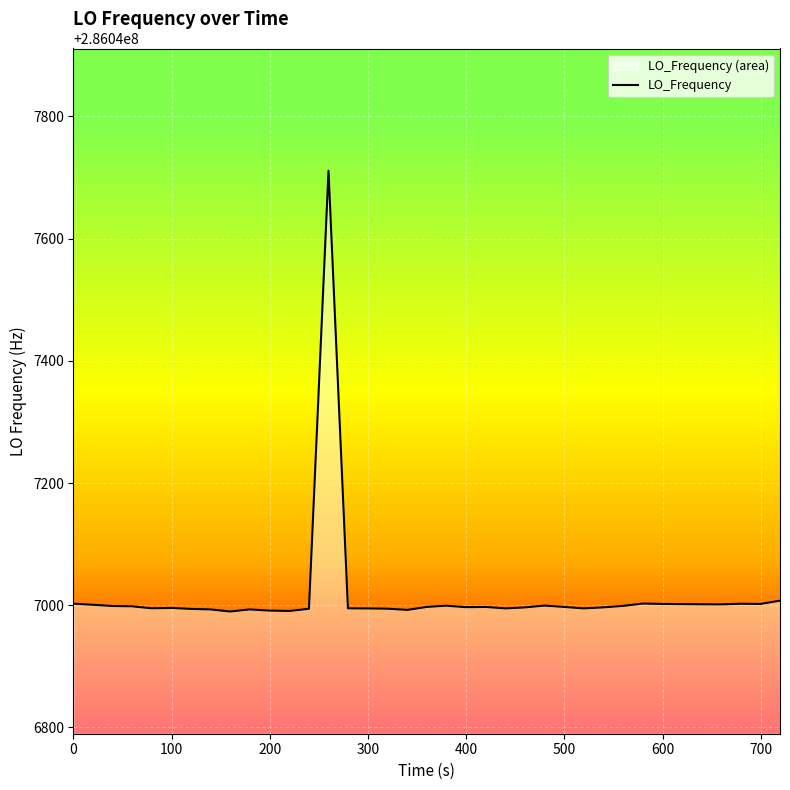

How many values exceed 286046997?

21